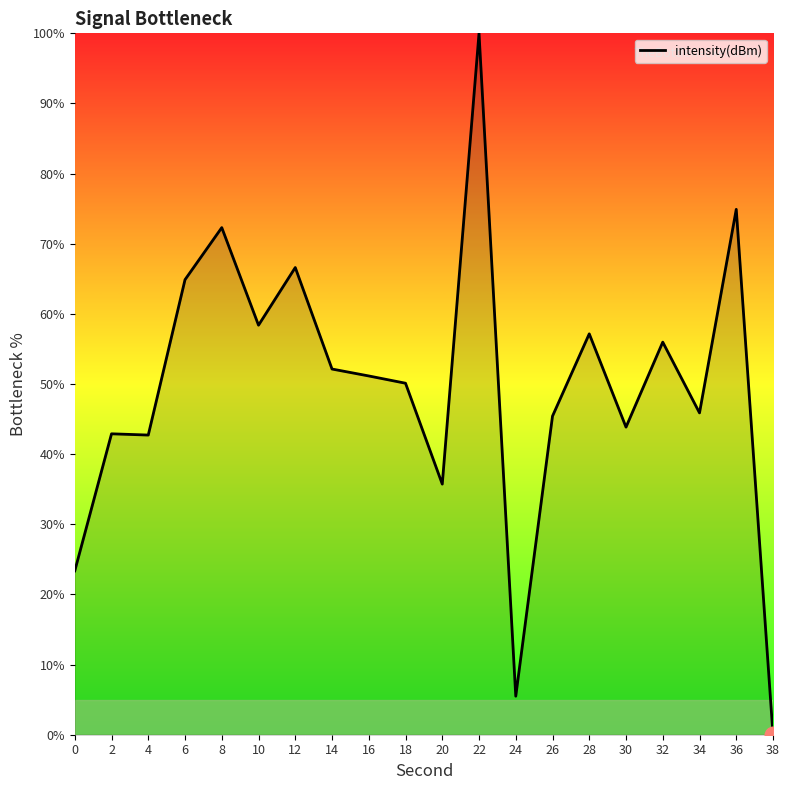

Where is the data nearest to the value 50?

18